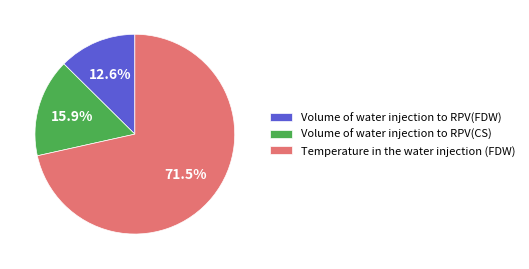

True or false: Temperature in the water injection (FDW) accounts for 61% of the total.

False